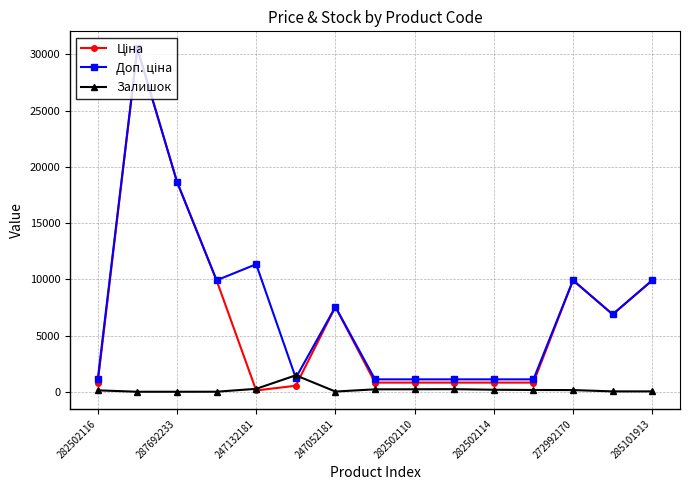

List the series in order of their peak value, highest first.

Ціна, Доп. ціна, Залишок